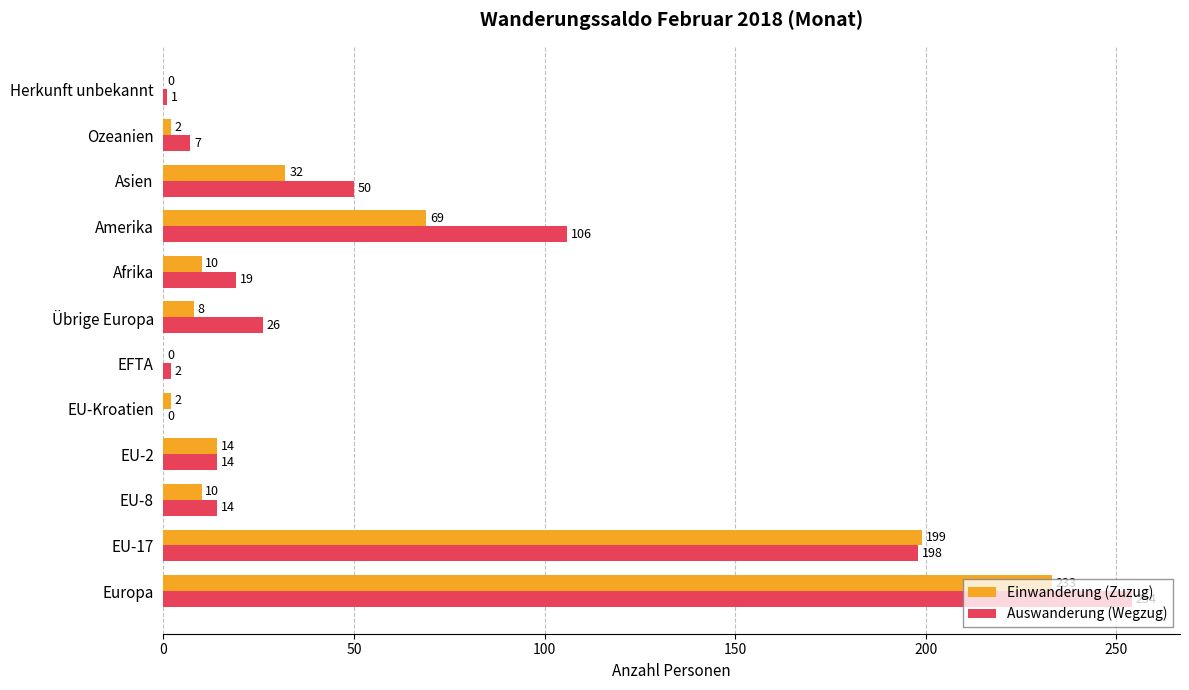

Between EU-2 and Herkunft unbekannt, which series saw the biggest shift?

Einwanderung (Zuzug)